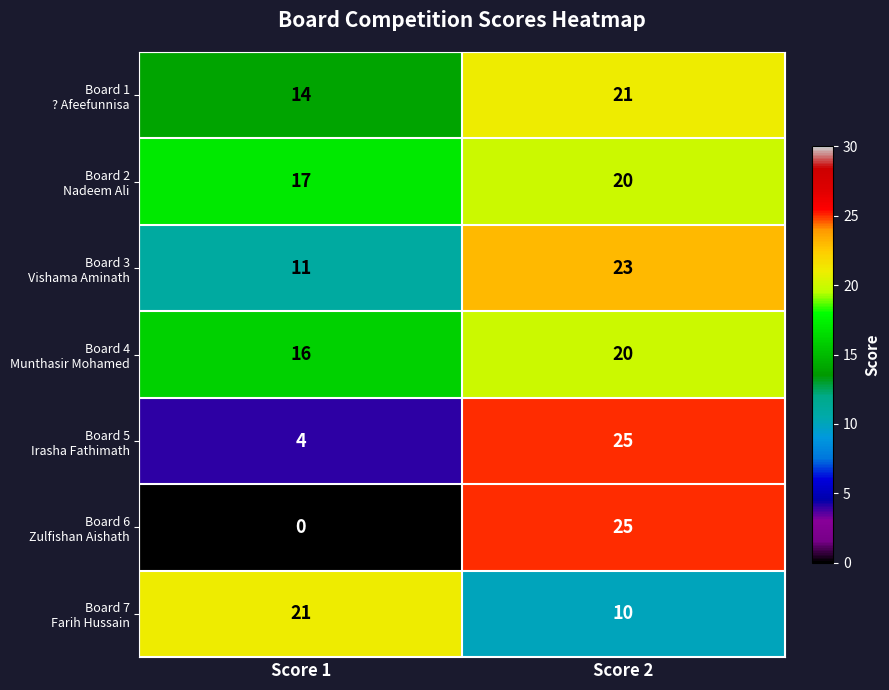

What is the difference between the highest and lowest values at Score 1?

21